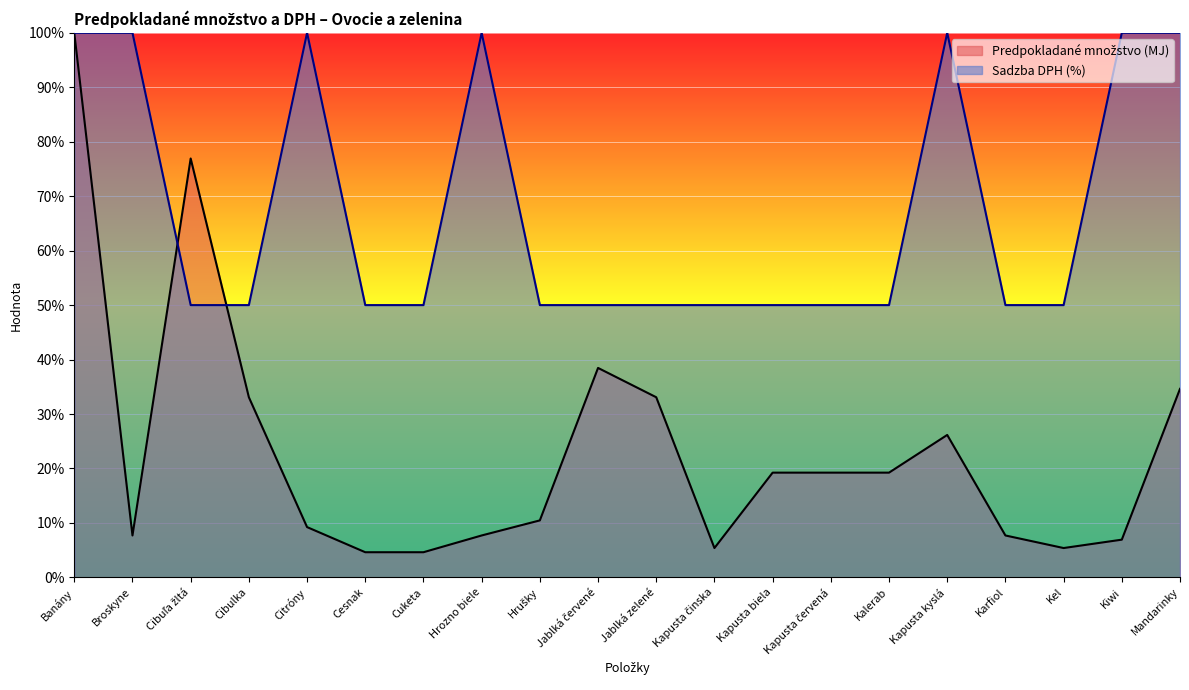

At which category is the sum across all series the highest?

Banány